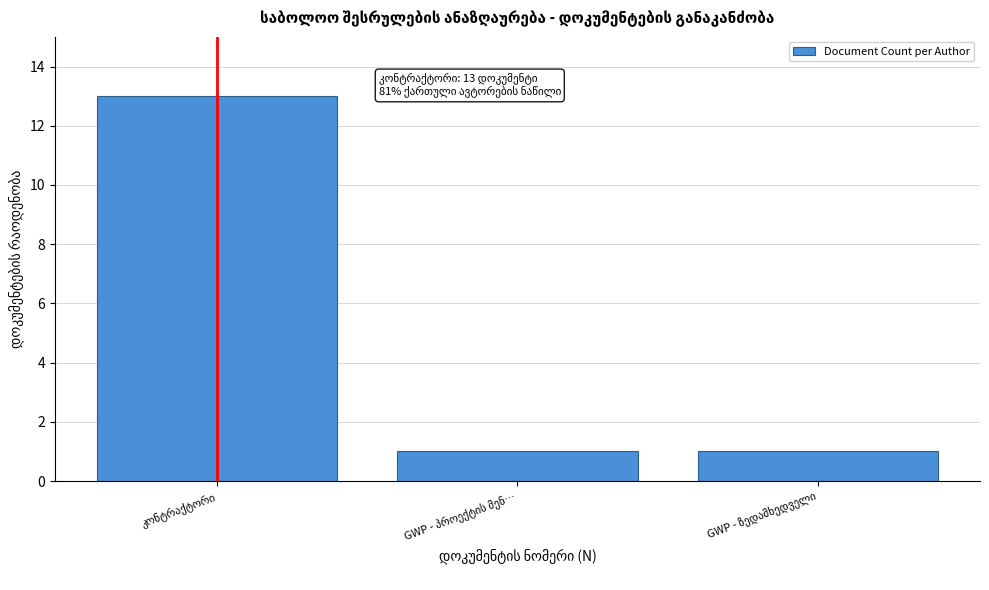

Reading right to left, extract all data points from this chart.

1	1	13